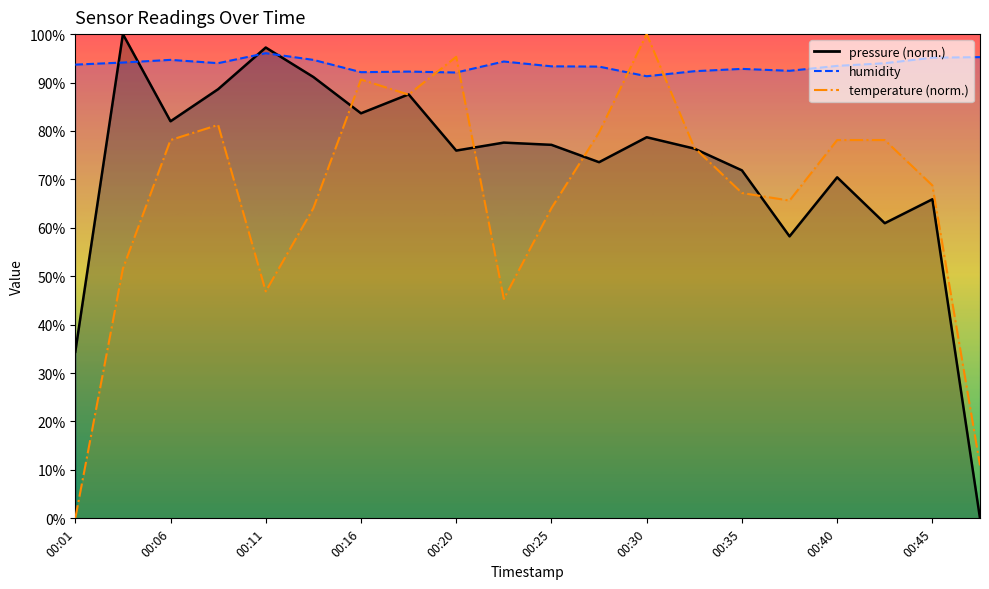

True or false: temperature has a value of 78.1 at 00:40.

True